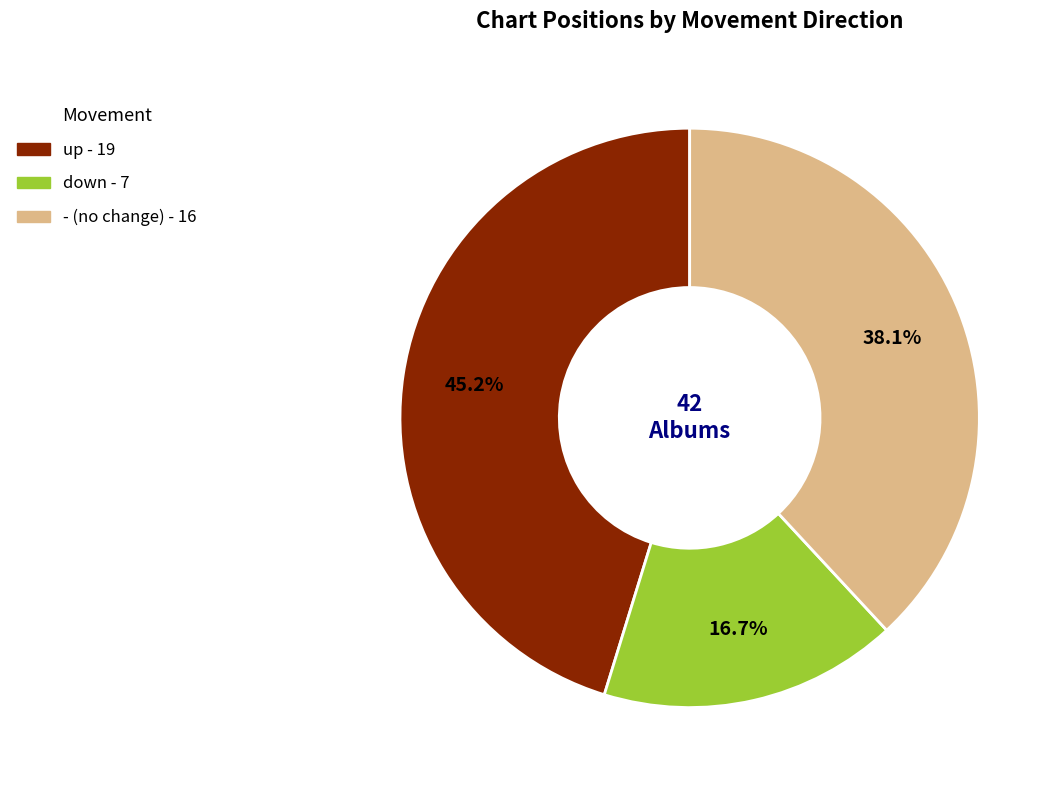

What percentage is the up slice, to the nearest percent?

45%